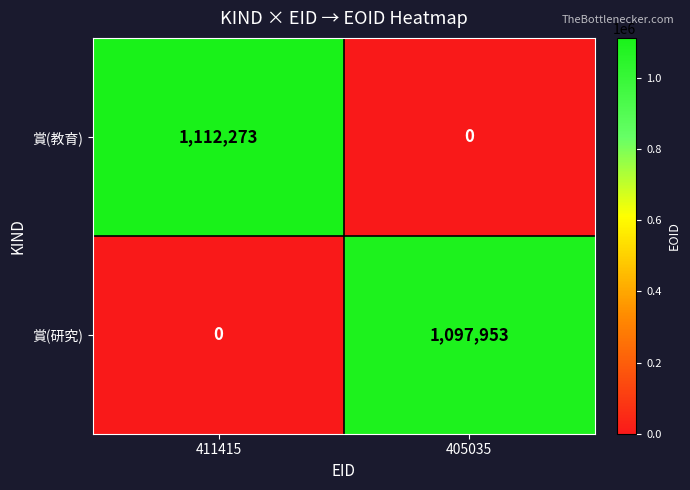

Reading right to left, list all the values displayed in this chart.

賞(教育): 405035=0	411415=1112273
賞(研究): 405035=1097953	411415=0